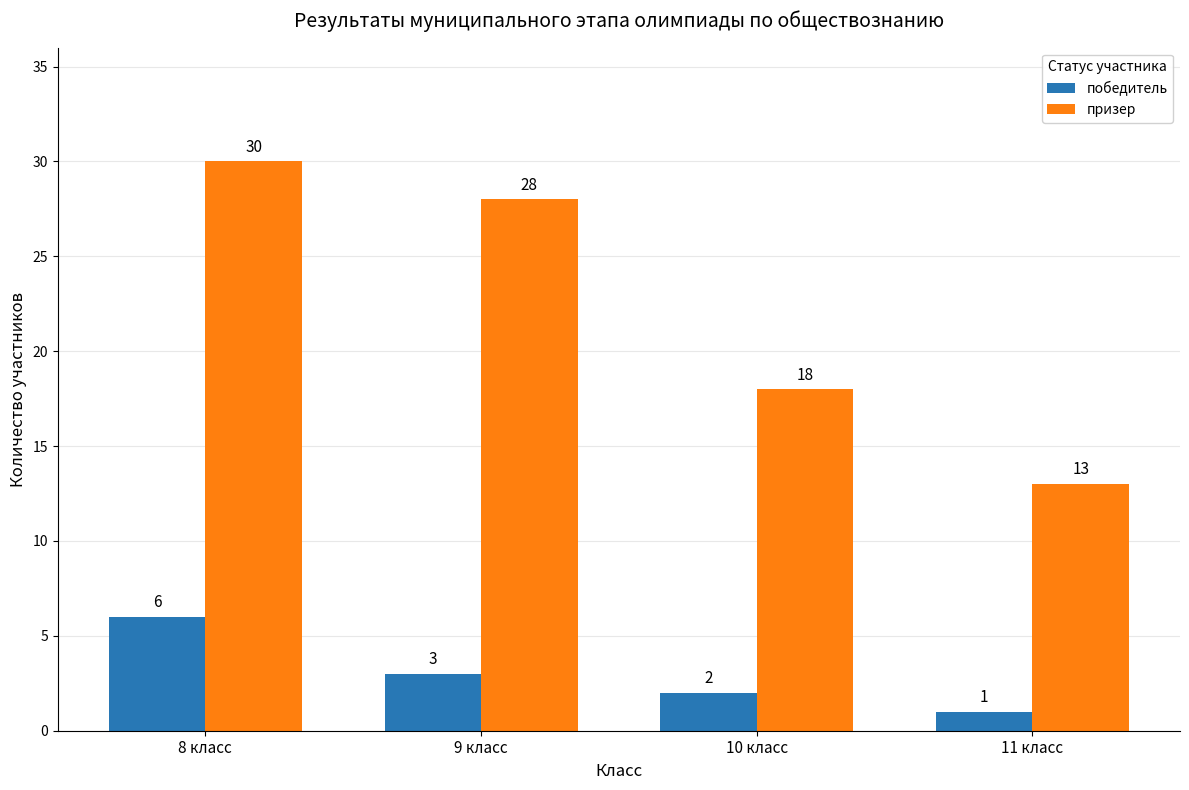

What is the spread (max minus min) of values at 10 класс?

16